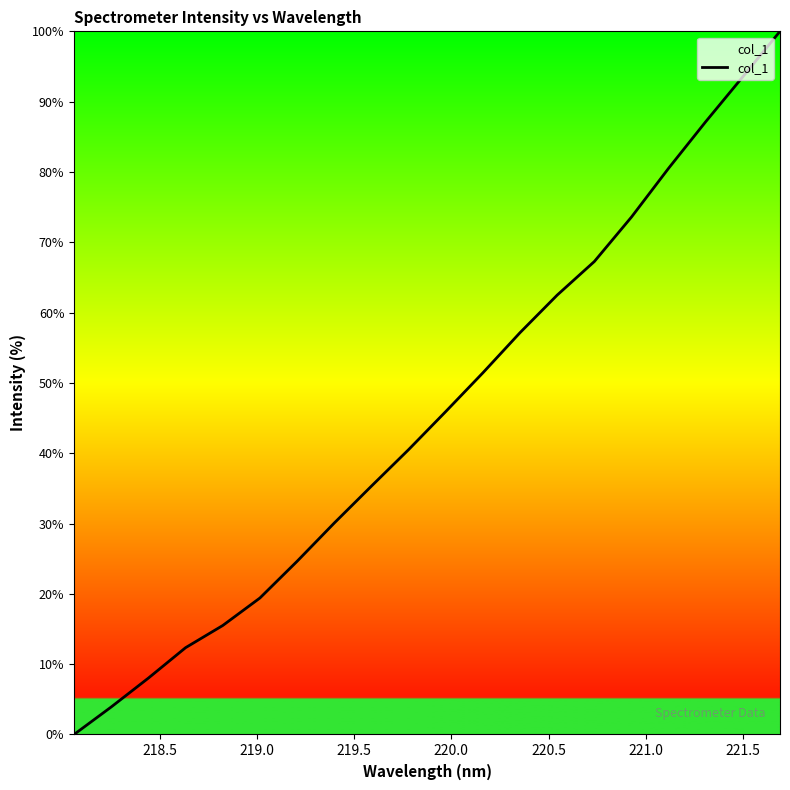

What is the greatest value displayed?

100.0